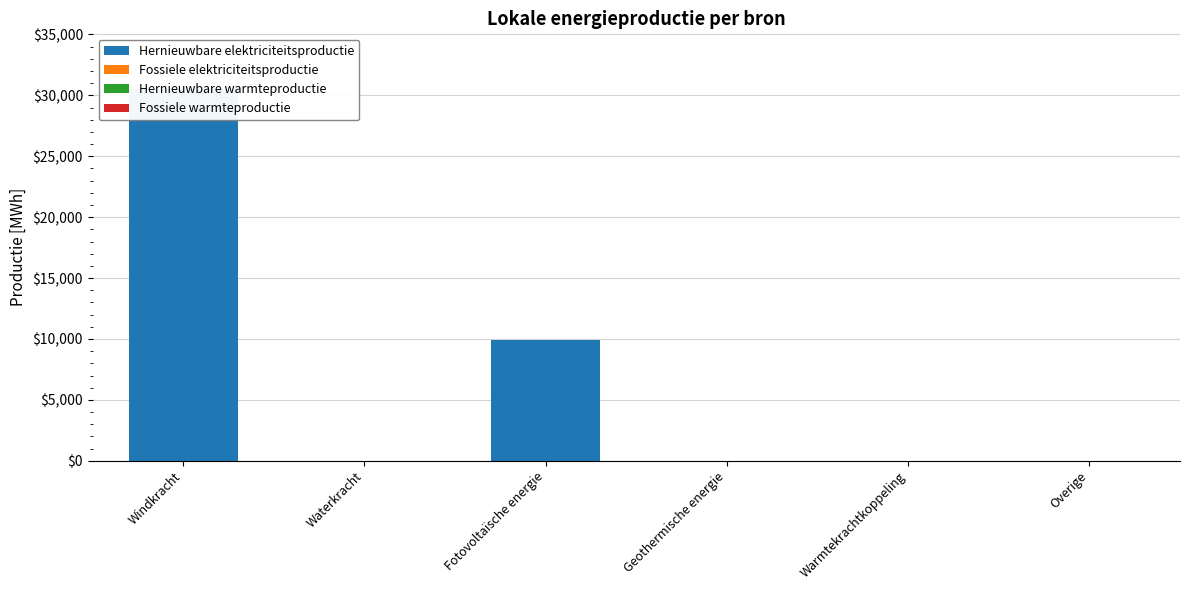

Count the number of data series in this chart.

4